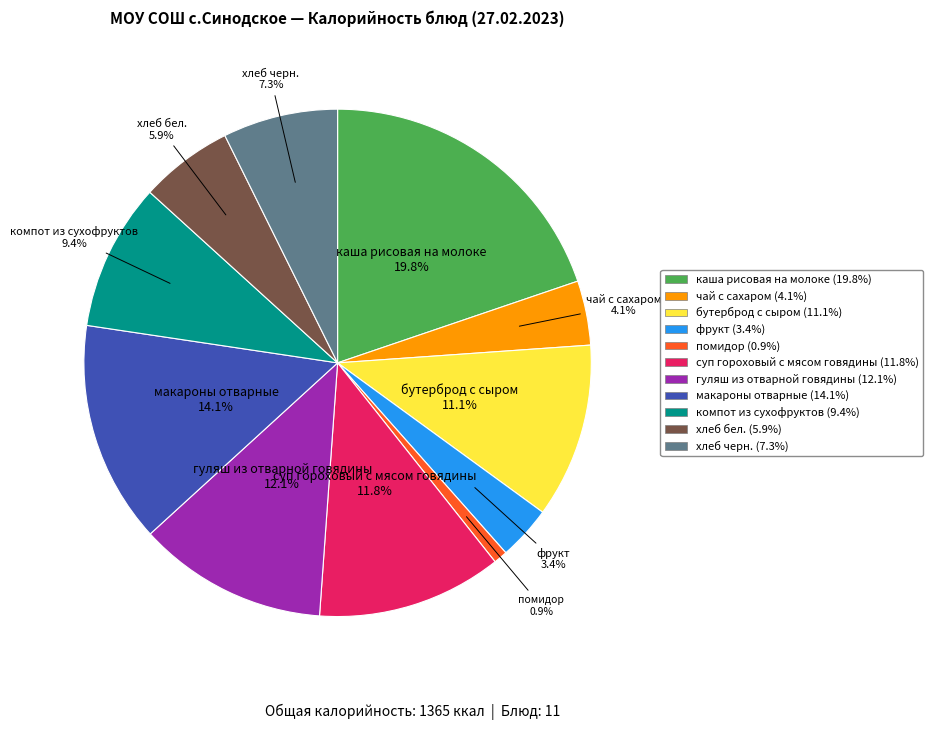

Between чай с сахаром and хлеб черн., which is larger?

хлеб черн.